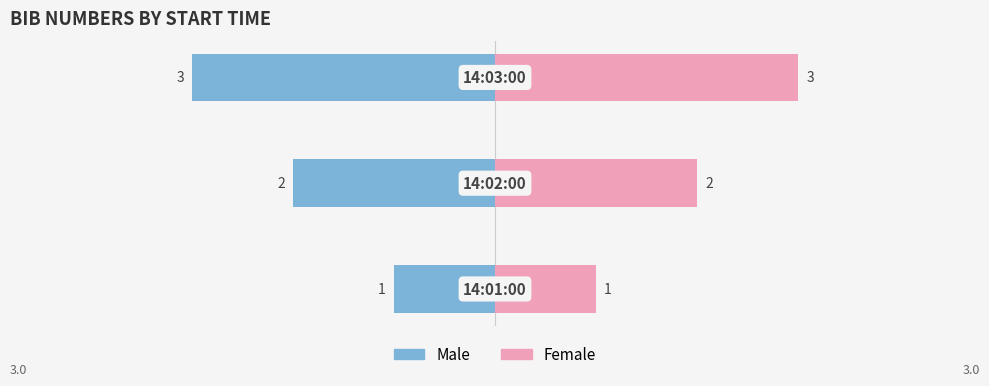

What are all the series names shown in the legend?

Male, Female